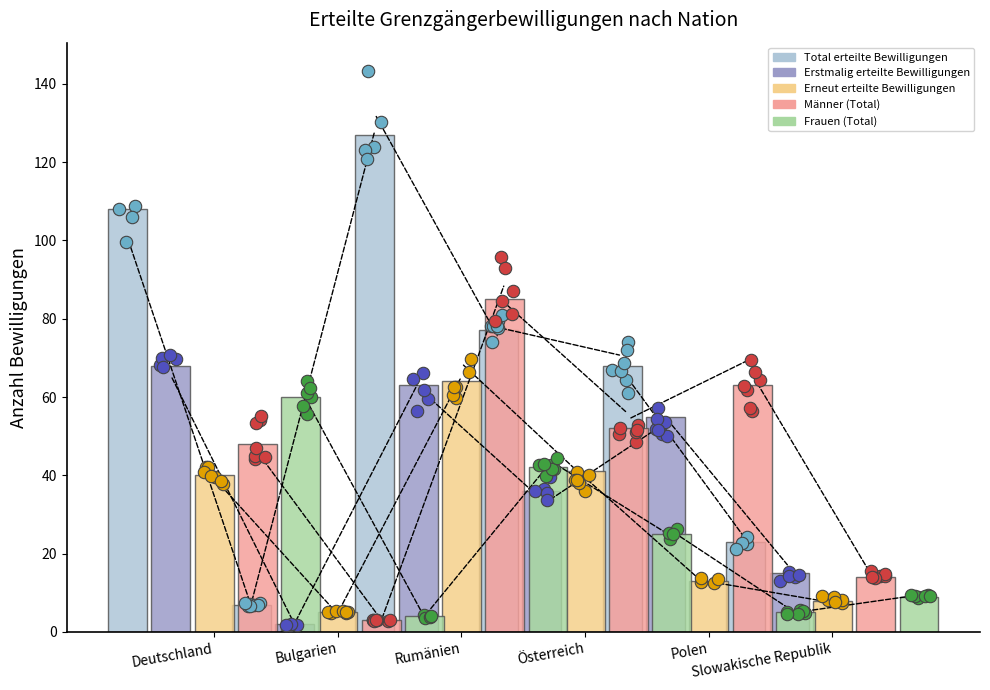

At which category is the sum across all series the highest?

Rumänien